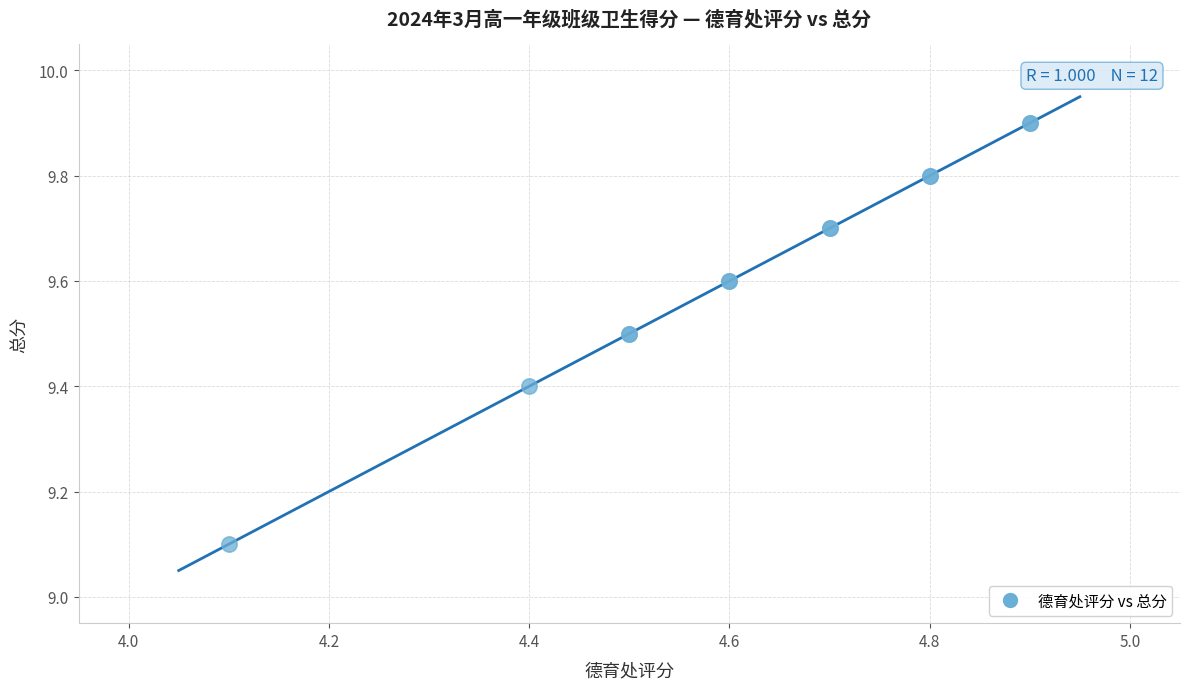

What Y value in the scatter plot is closest to 9?

9.1